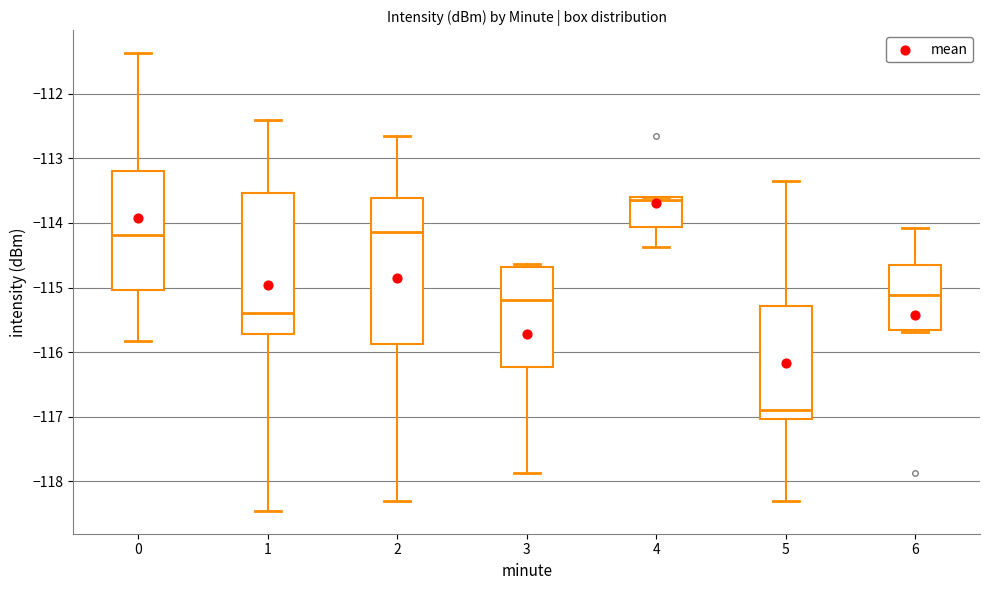

Reading left to right, read every box against the y-axis: the position of its median line, the range the box covers, and the ends of its whiskers. The values are not printed on the chart, so give them approximately, as read against the axis.

0: median -114.2, box -115.0 to -113.2, whiskers -115.8 to -111.4
1: median -115.4, box -115.7 to -113.5, whiskers -118.5 to -112.4
2: median -114.1, box -115.9 to -113.6, whiskers -118.3 to -112.7
3: median -115.2, box -116.2 to -114.7, whiskers -117.9 to -114.6
4: median -113.6 (just below the box's upper edge), box -114.1 to -113.6, whiskers -114.4 to -113.6
5: median -116.9, box -117.0 to -115.3, whiskers -118.3 to -113.3
6: median -115.1, box -115.7 to -114.6, whiskers -115.7 (just below the box's lower edge) to -114.1